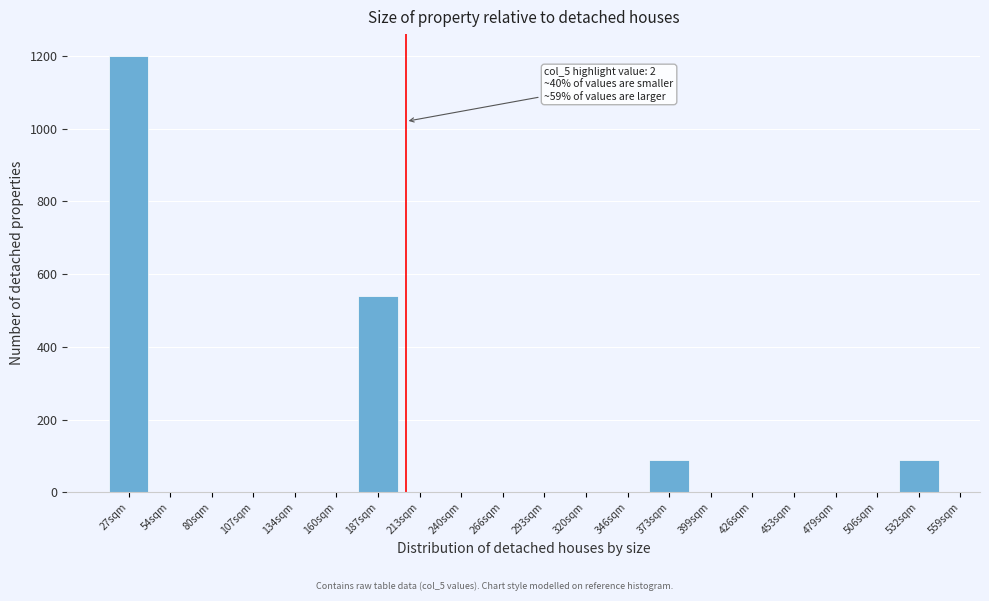

Reading left to right, what are all the values shown in this chart?

27sqm=1200	54sqm=0	80sqm=0	107sqm=0	134sqm=0	160sqm=0	187sqm=540	213sqm=0	240sqm=0	266sqm=0	293sqm=0	320sqm=0	346sqm=0	373sqm=90	399sqm=0	426sqm=0	453sqm=0	479sqm=0	506sqm=0	532sqm=90